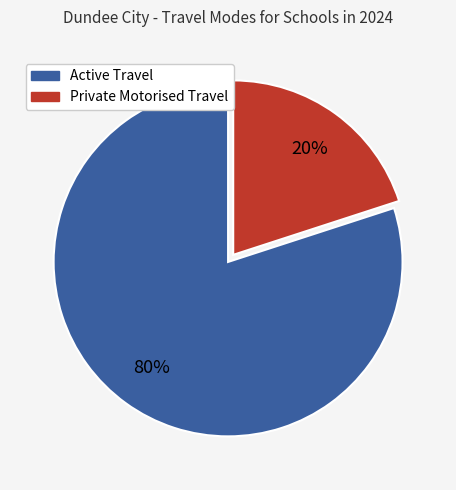

To the nearest percent, what is the difference between the largest and smallest slice percentages?

60%